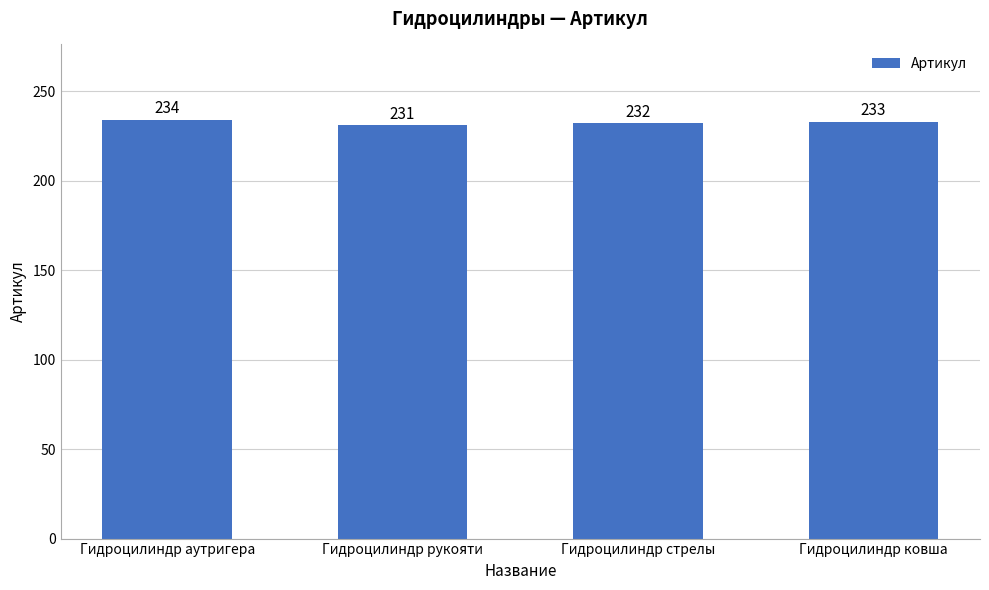

Reading left to right, what are all the values shown in this chart?

Гидроцилиндр аутригера=234	Гидроцилиндр рукояти=231	Гидроцилиндр стрелы=232	Гидроцилиндр ковша=233